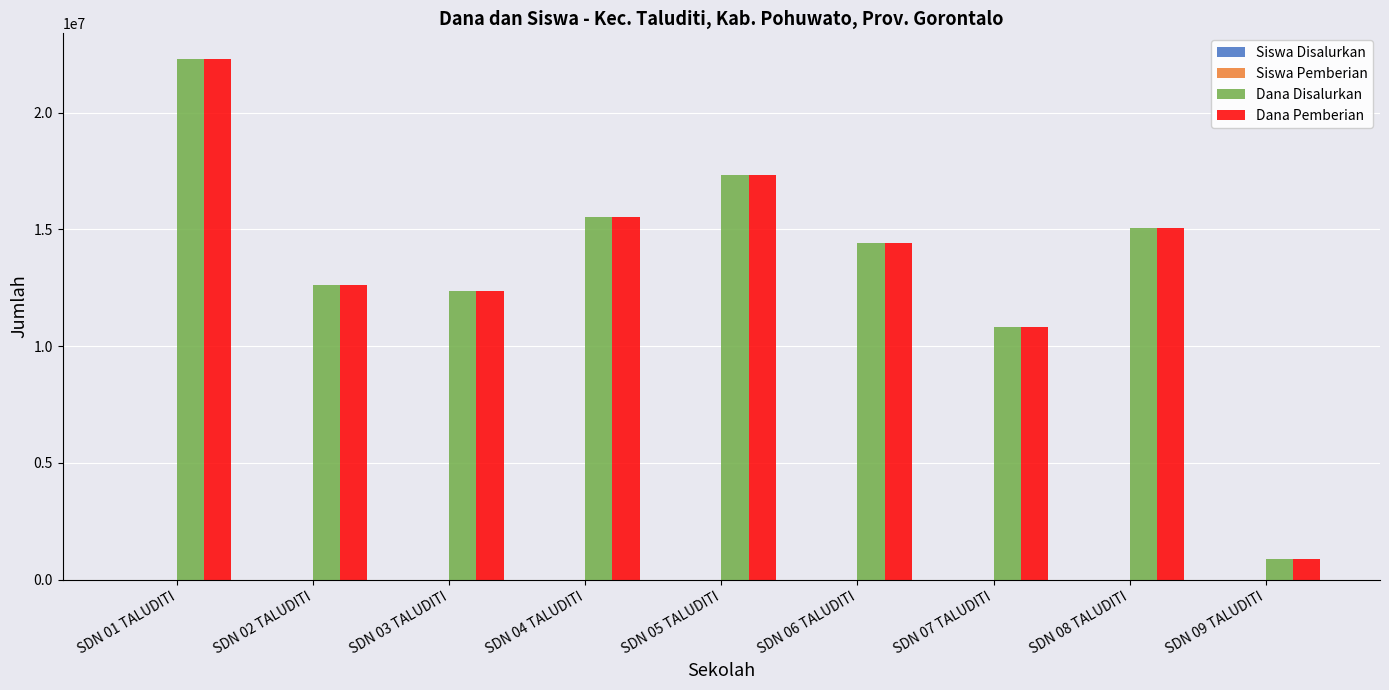

What is the greatest value displayed?

22275000